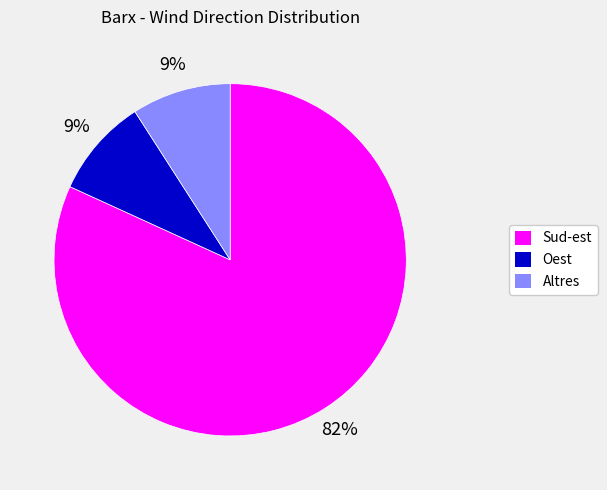

How many segments does this pie chart have?

3